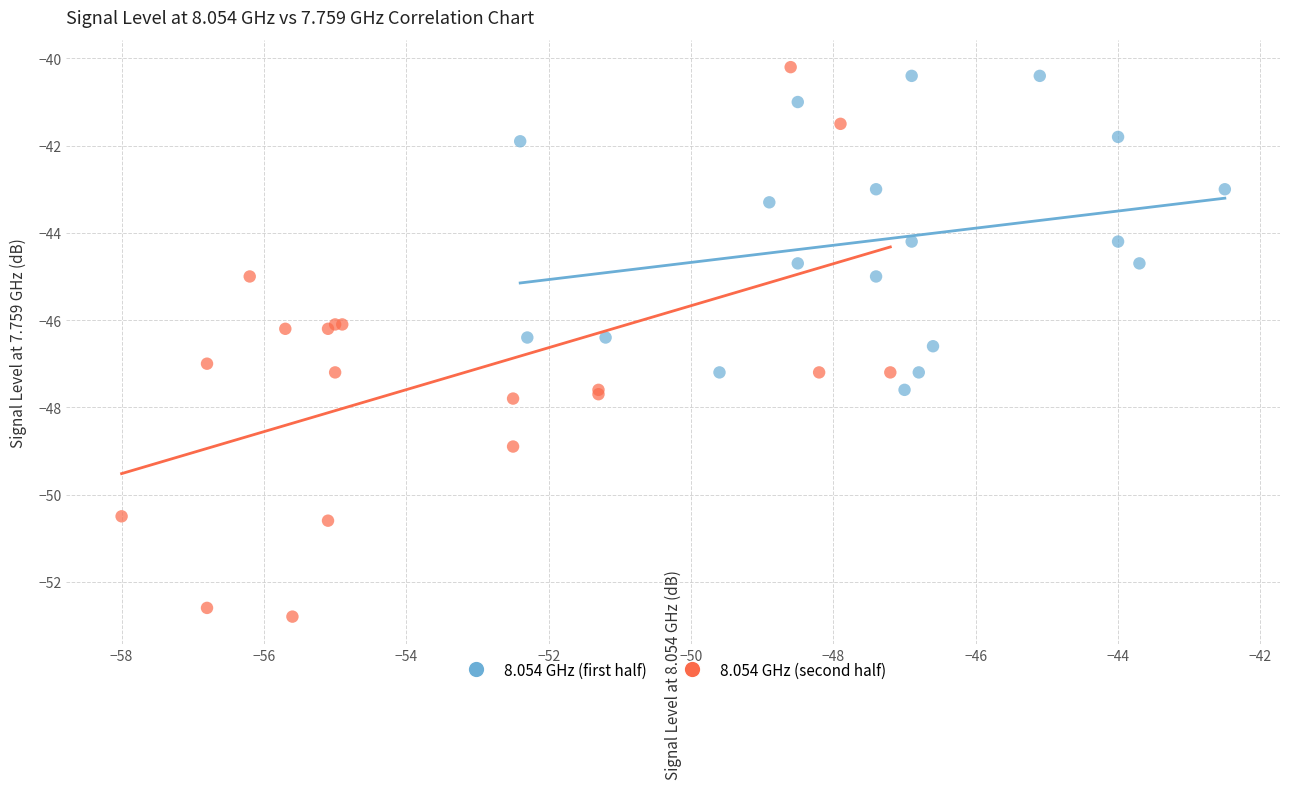

Which series contains the lowest Y value?

8.054 GHz (second half)